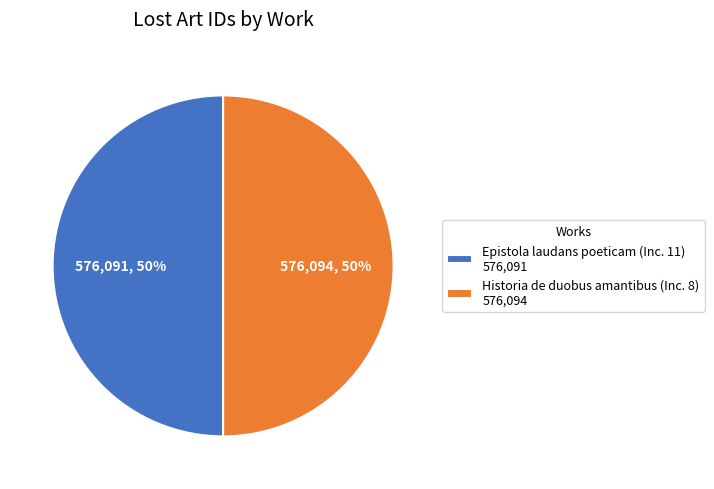

What is the ratio of the value at Historia de duobus amantibus (Inc. 8) 576,094 to the value at Epistola laudans poeticam (Inc. 11) 576,091?

1.0